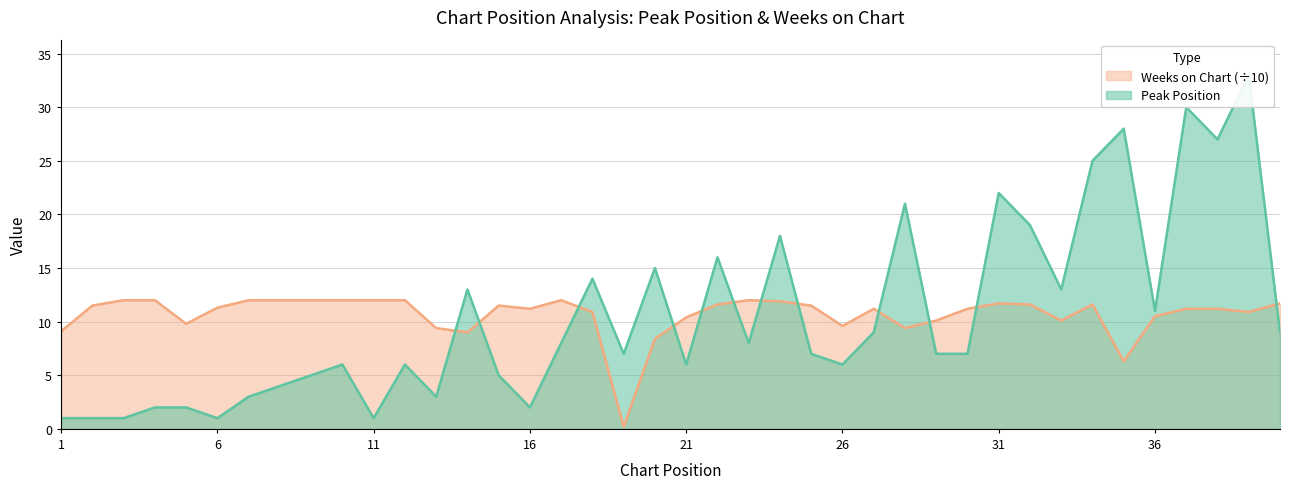

Which series has the largest range (max minus min)?

Peak Position